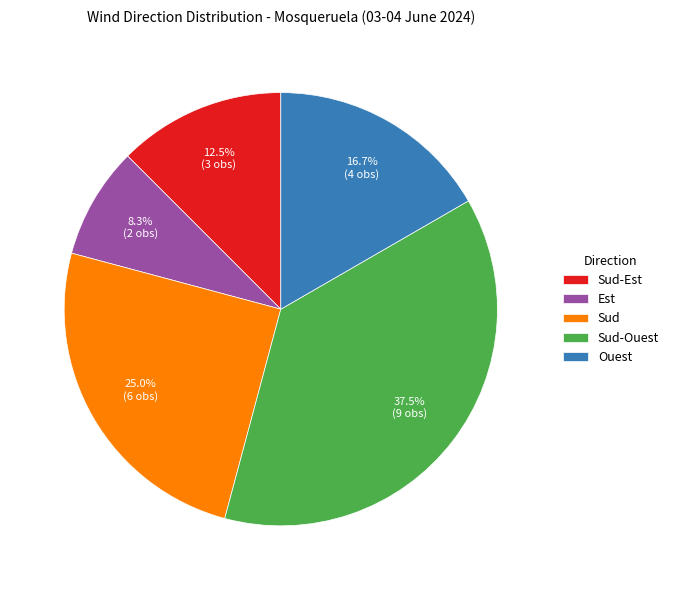

Count the number of slices in the pie.

5